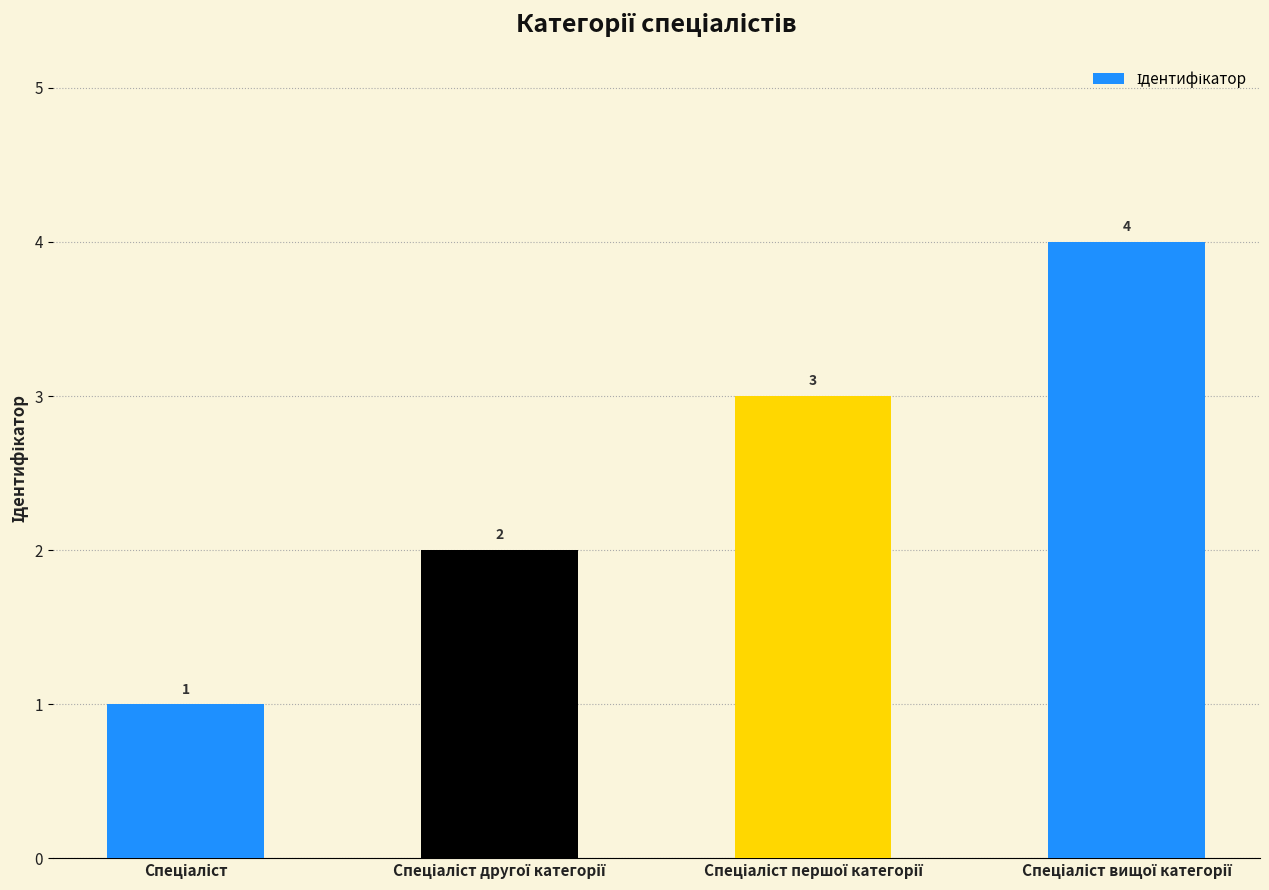

What is the sum of all values?

10